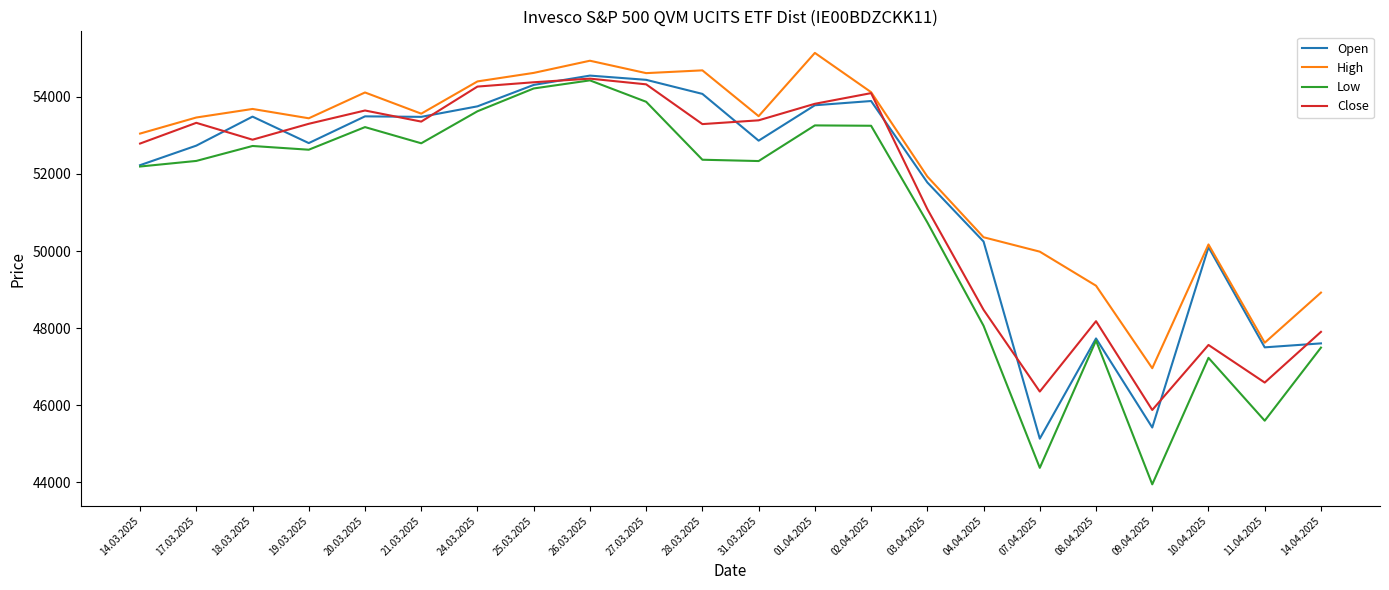

True or false: Open and Close cross at least once.

True